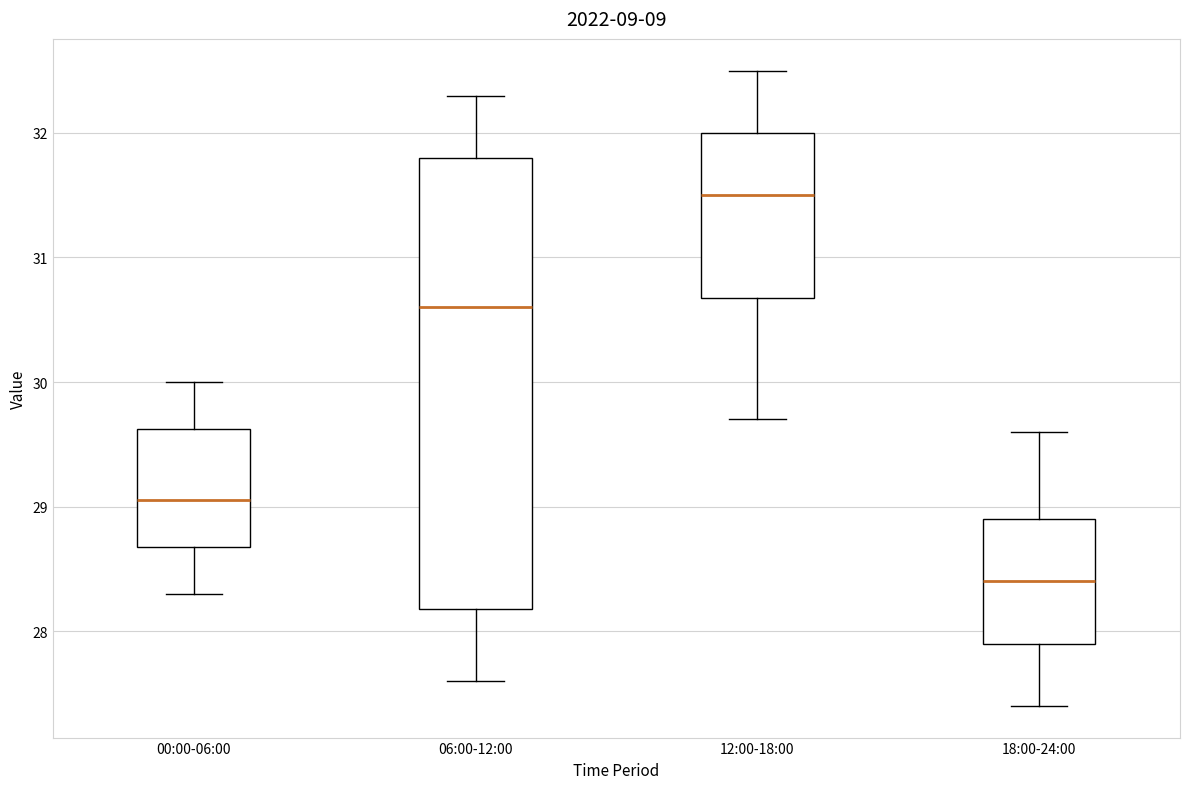

Reading left to right, read every box against the y-axis: the position of its median line, the range the box covers, and the ends of its whiskers. The values are not printed on the chart, so give them approximately, as read against the axis.

00:00-06:00: median 29.1, box 28.7 to 29.6, whiskers 28.3 to 30.0
06:00-12:00: median 30.6, box 28.2 to 31.8, whiskers 27.6 to 32.3
12:00-18:00: median 31.5, box 30.7 to 32.0, whiskers 29.7 to 32.5
18:00-24:00: median 28.4, box 27.9 to 28.9, whiskers 27.4 to 29.6